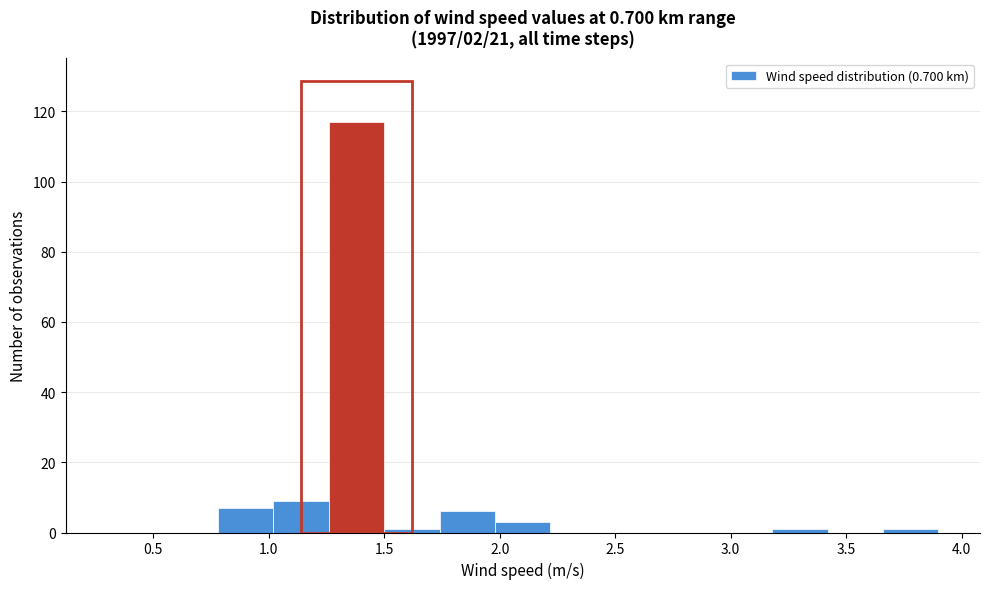

Reading left to right, list every bar in this chart as the range it spans on the x-axis followed by its height. Neither the bar edges nor the heights are printed on the chart, so give them approximately, as read against the axes.

0.30 to 0.54: 0
0.54 to 0.78: 0
0.78 to 1.02: 8
1.02 to 1.26: 10
1.26 to 1.50: 118
1.50 to 1.74: under 2
1.74 to 1.98: 6
1.98 to 2.22: 4
2.22 to 2.46: 0
2.46 to 2.70: 0
2.70 to 2.94: 0
2.94 to 3.18: 0
3.18 to 3.42: under 2
3.42 to 3.66: 0
3.66 to 3.90: under 2